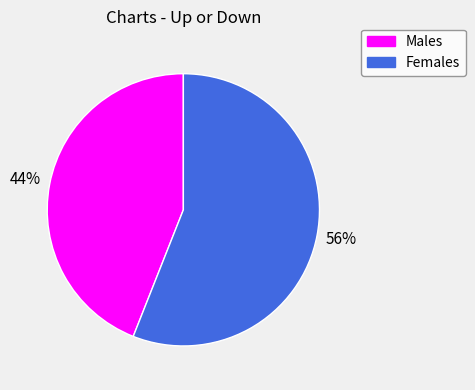

Approximately how many times larger is the value at Males compared to Females?

0.8